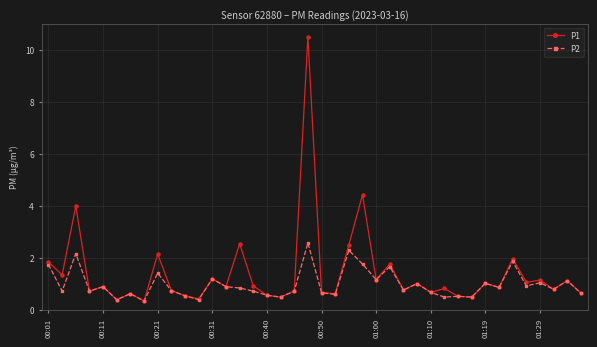

True or false: P2 has more than 1 interior local peaks.

True